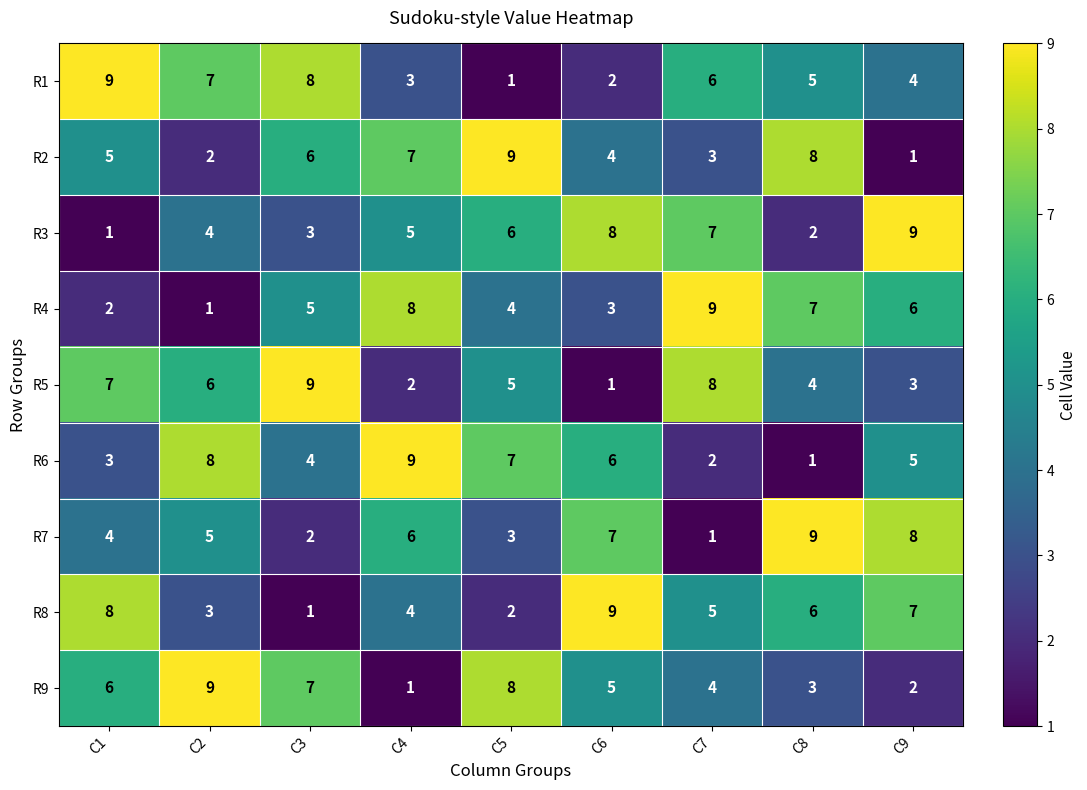

Count the number of data series in this chart.

9